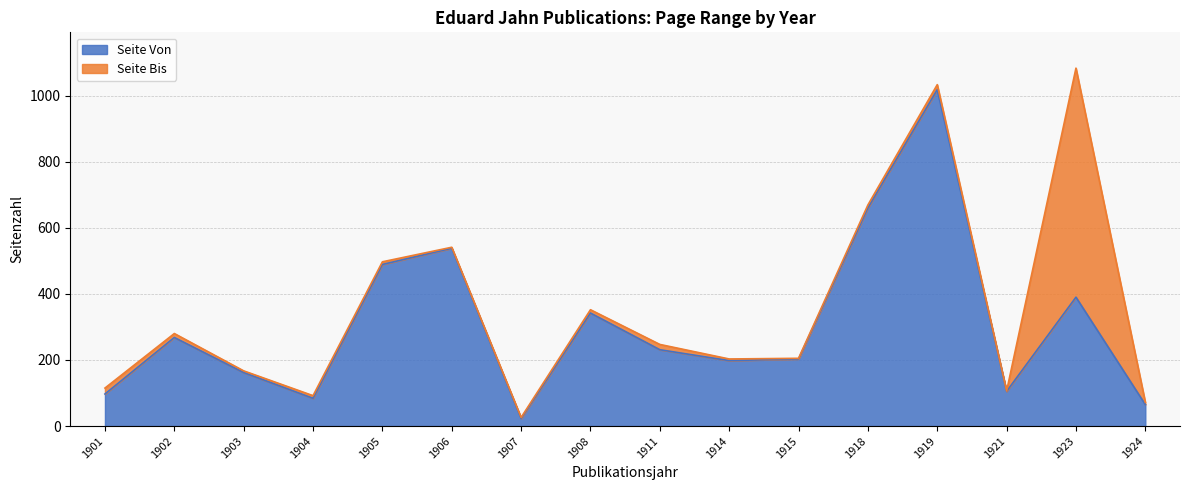

What is the lowest value of the Seite Von series?

23